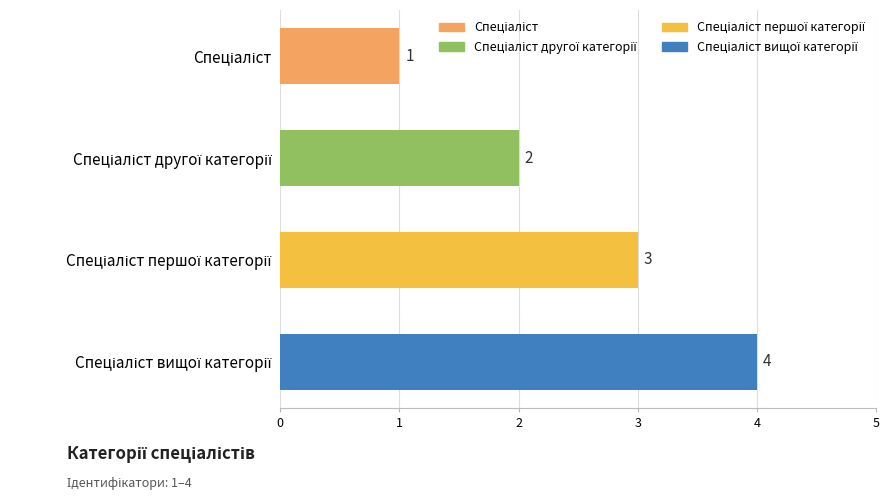

What is the sum of all values?

10